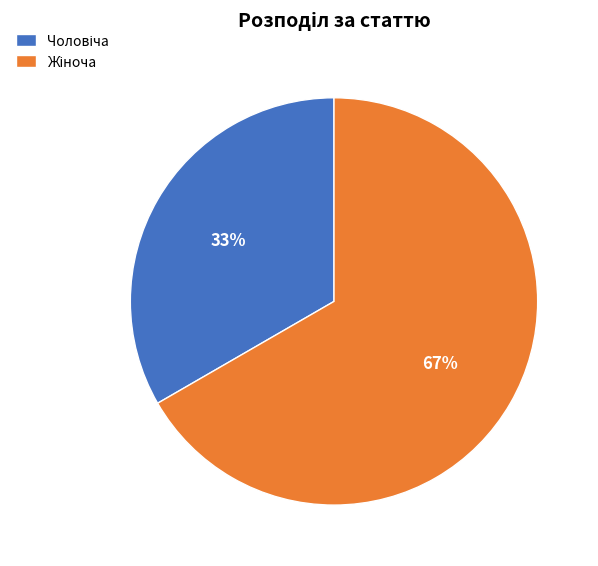

Does any single category account for the majority?

Yes